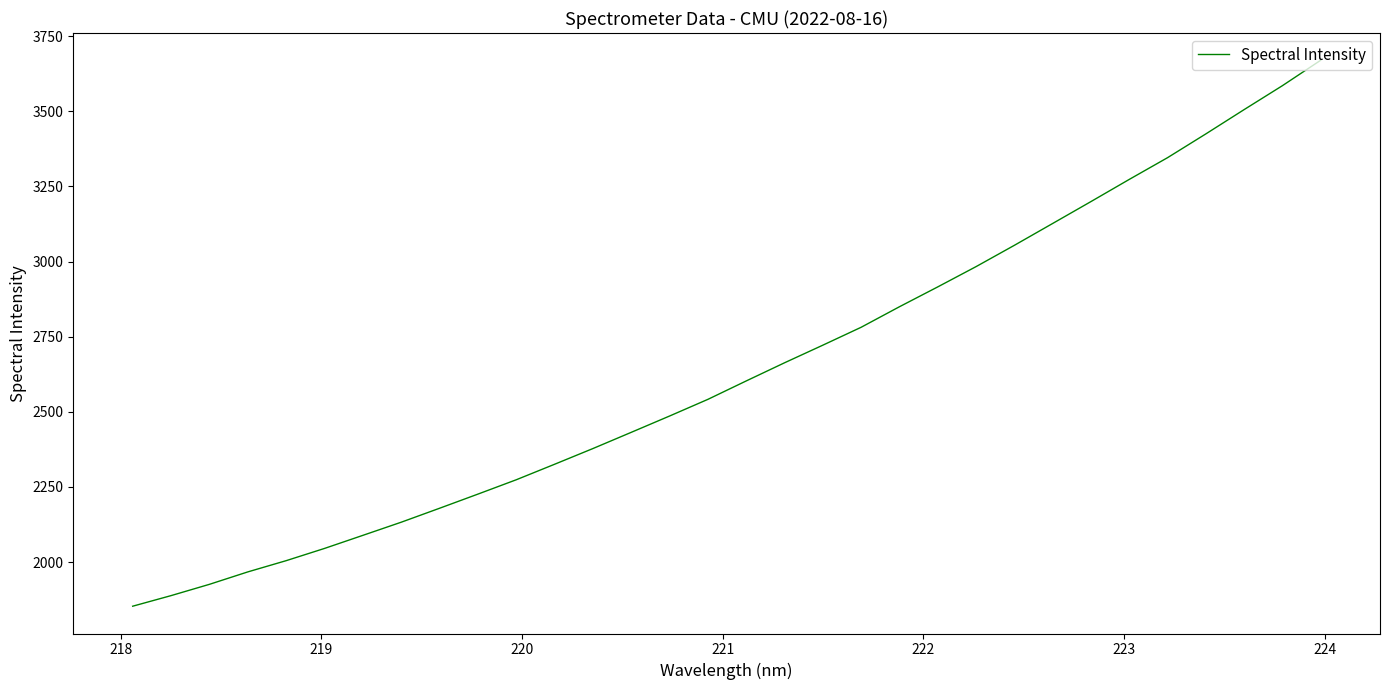

What is the difference between the maximum and minimum values?

1816.8